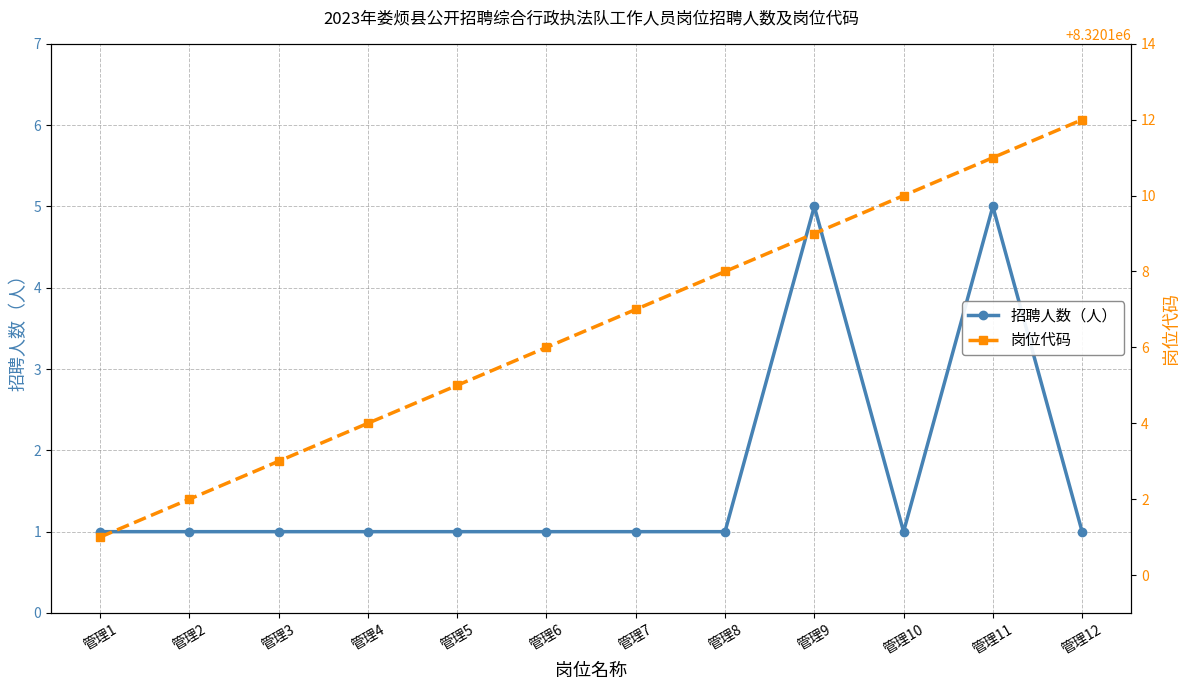

In 招聘人数（人）, how many points are higher than both neighbors (excluding endpoints)?

2